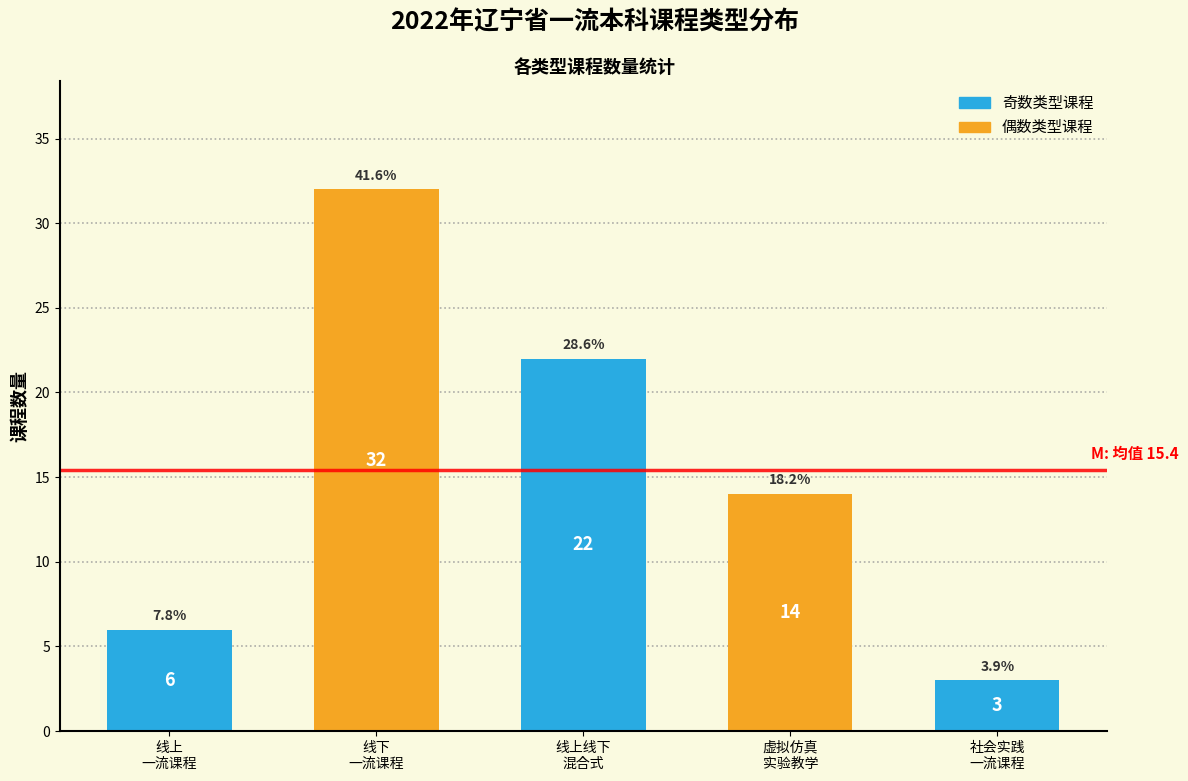

Reading left to right, list all the values displayed in this chart.

6	32	22	14	3